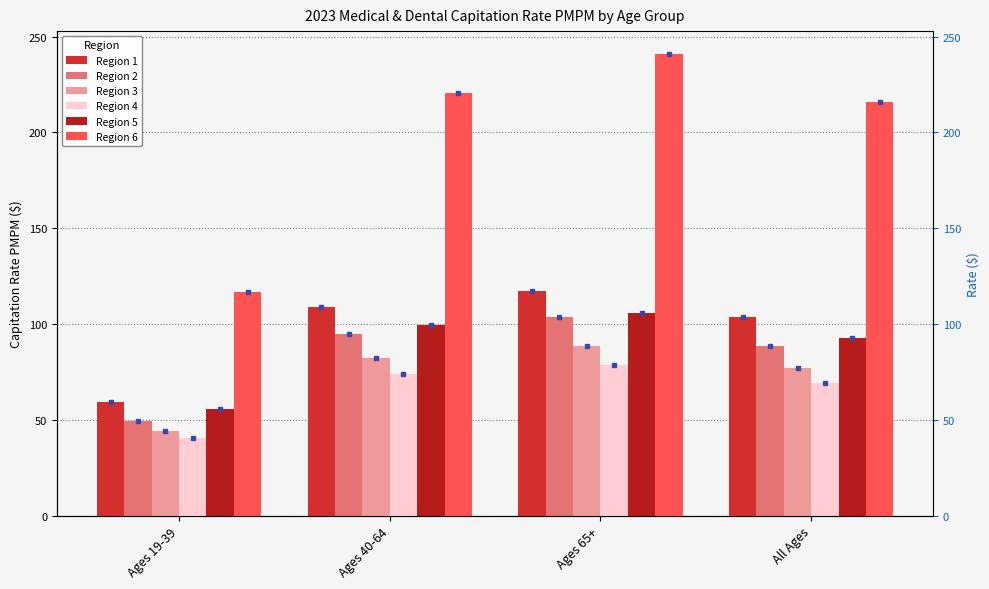

How many groups of bars are there?

4